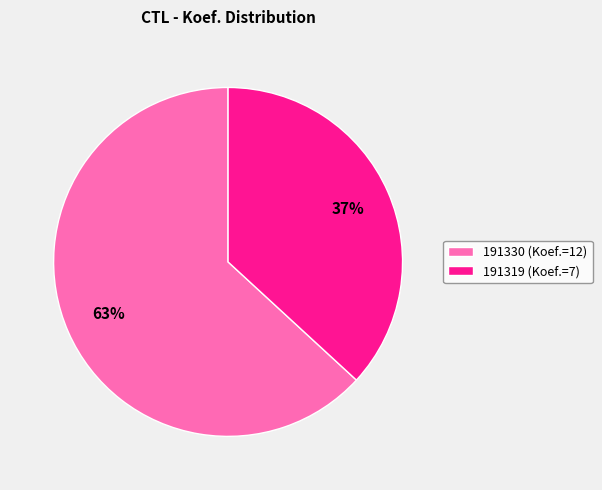

Is there a majority slice in this chart?

Yes